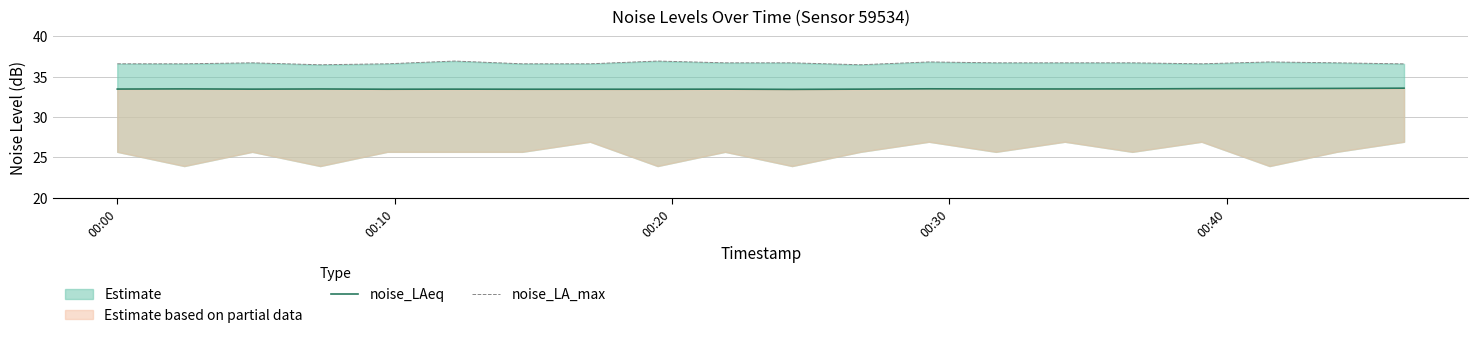

Count the number of categories in the chart.

20